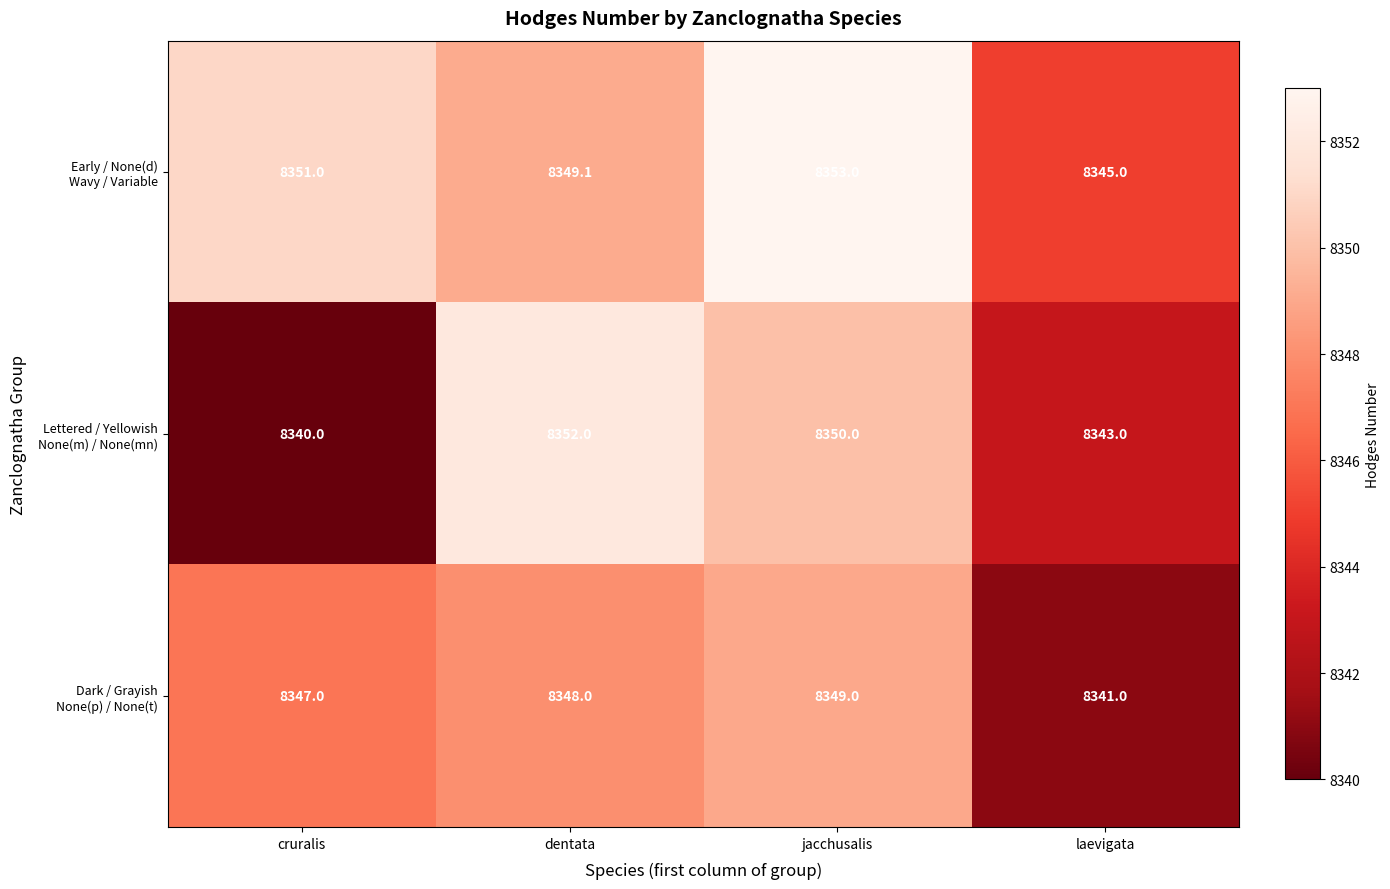

At which category is the sum across all series the highest?

jacchusalis